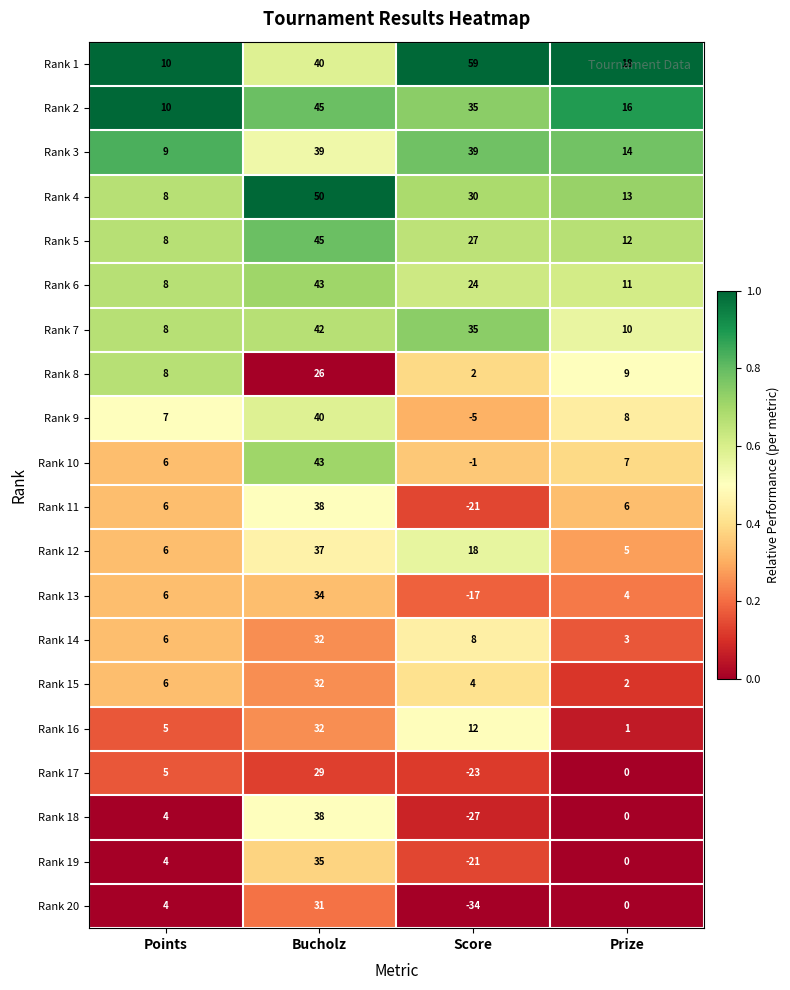

What is the spread (max minus min) of values at Bucholz?

24